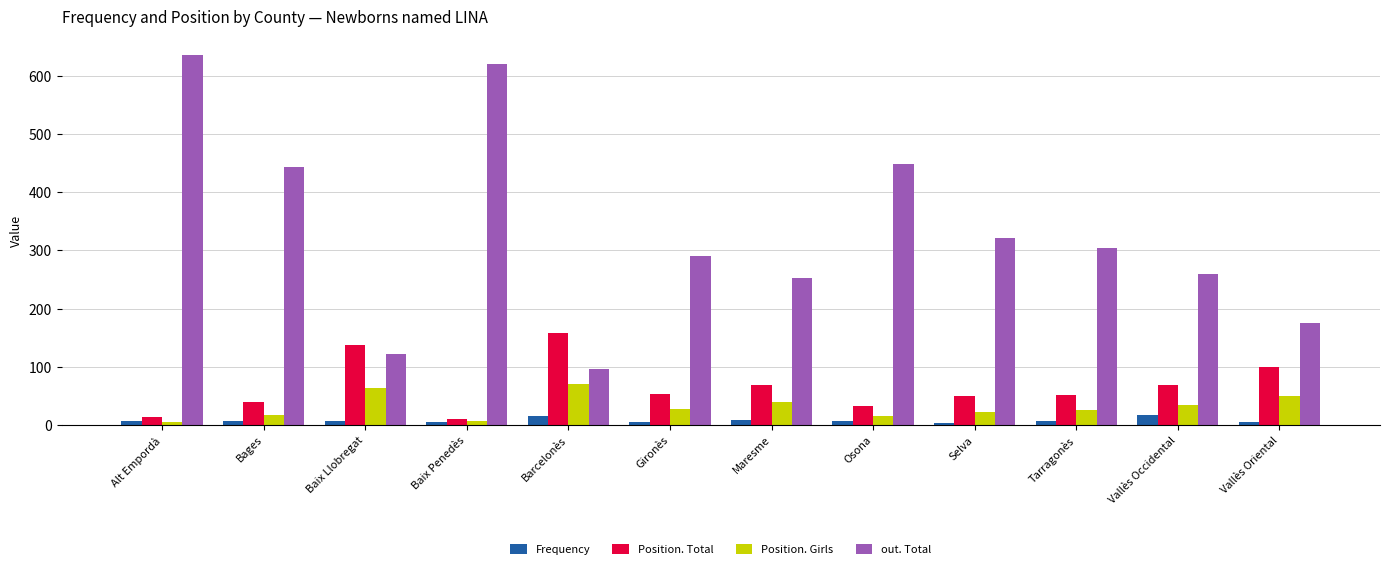

Which category has the highest value across all series?

Alt Empordà